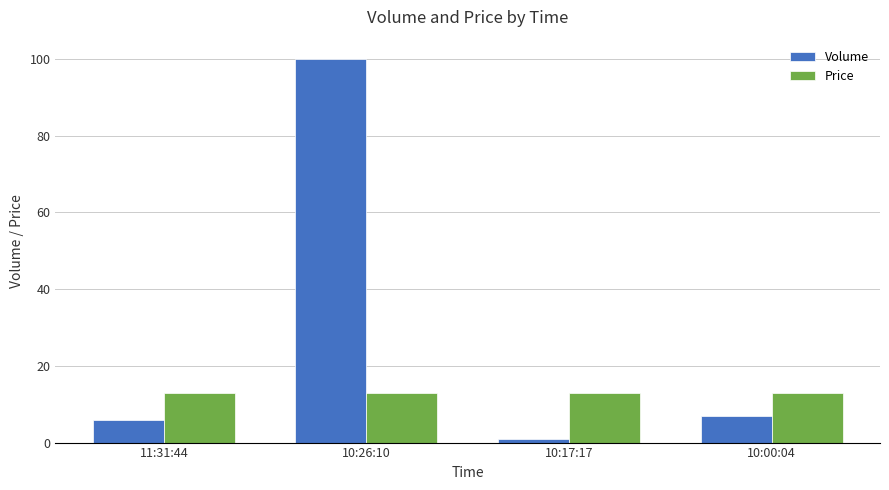

The value of Price at 10:00:04 is 13.0. True or false?

True